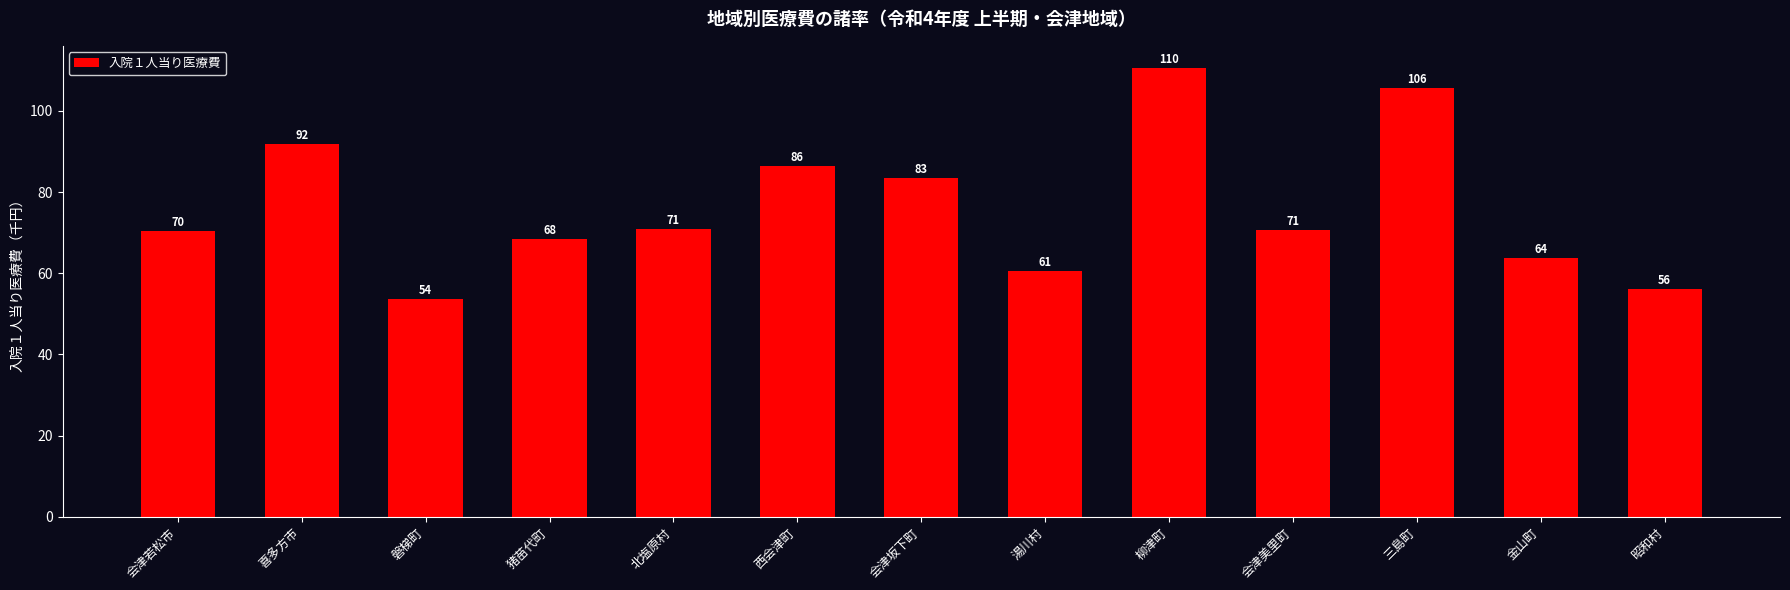

Between 猪苗代町 and 湯川村, which is larger?

猪苗代町